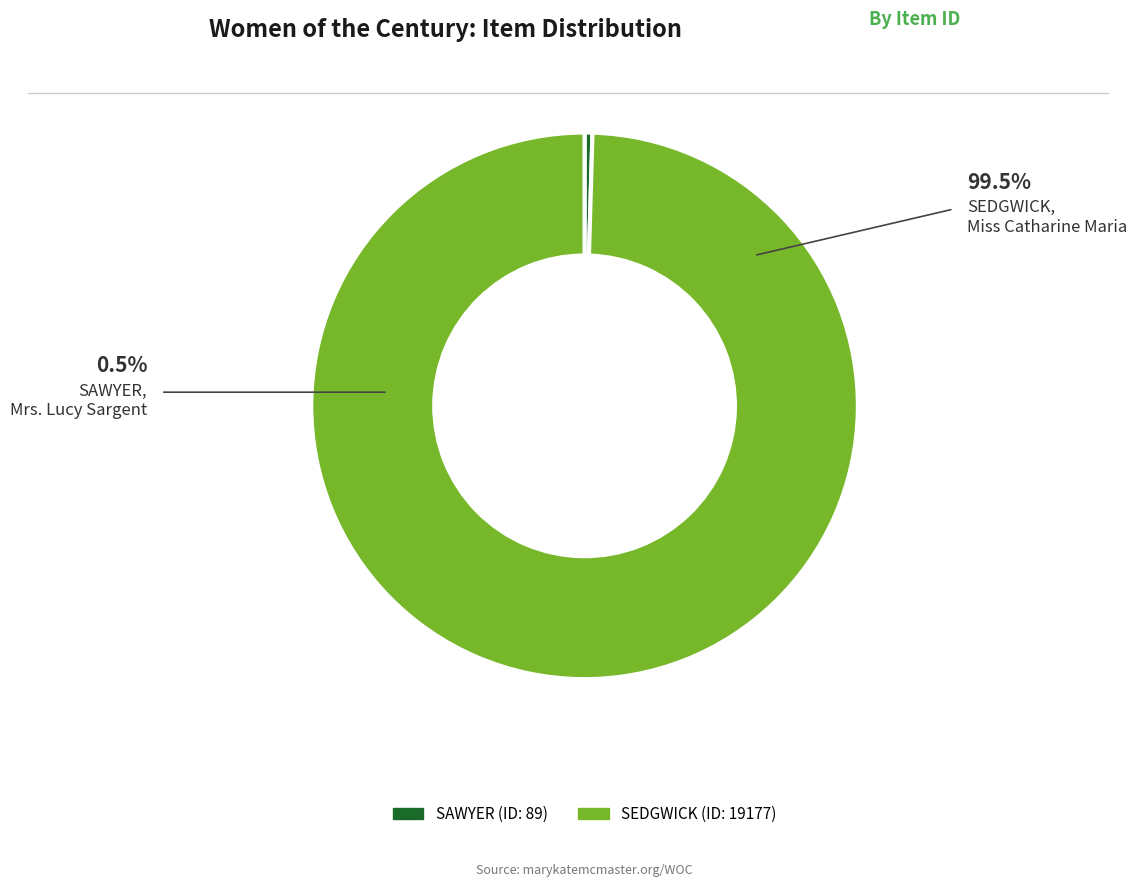

Is there any slice that represents more than half of the pie?

Yes